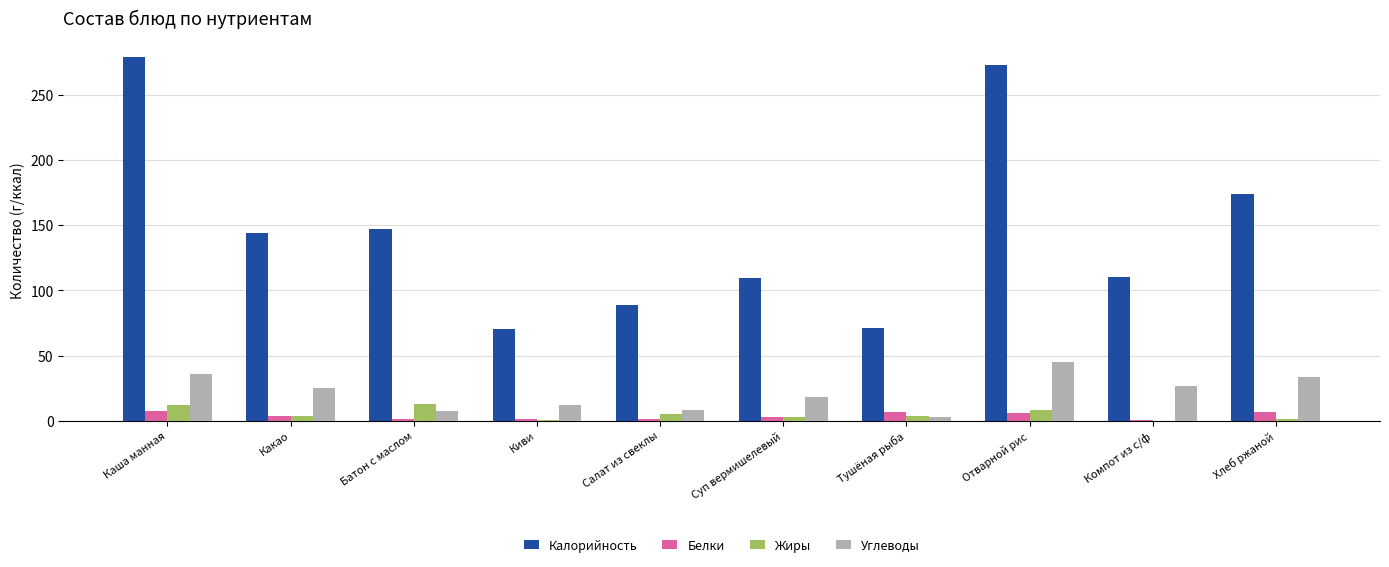

Which series changed the most between Каша манная and Салат из свеклы?

Калорийность